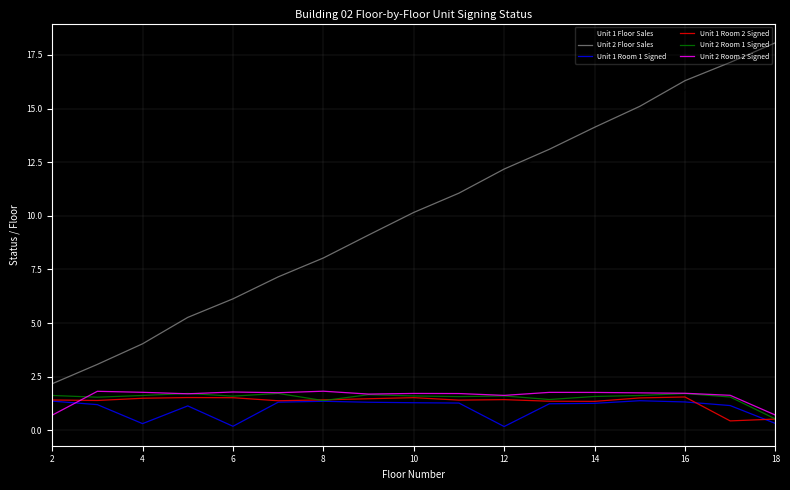

Which series has the largest range (max minus min)?

Unit 2 Floor Sales